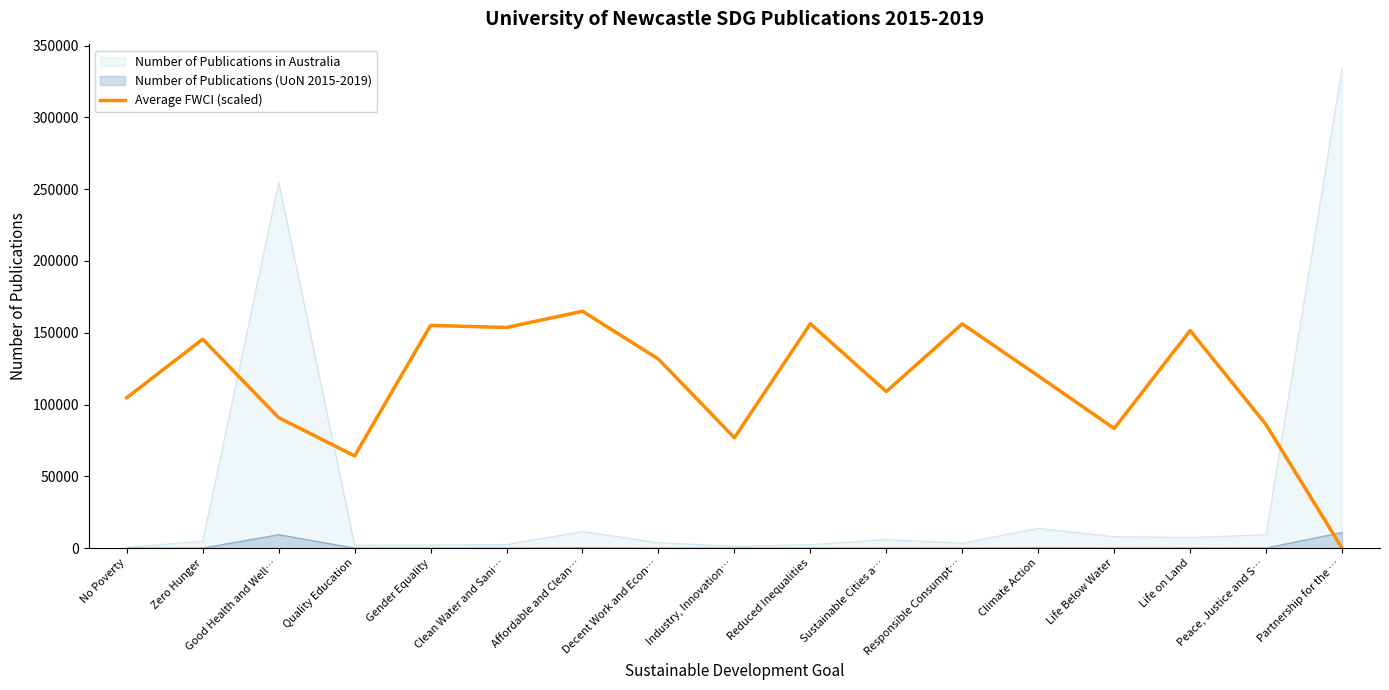

Which series changed the most between Quality Education and Decent Work and Econ…?

Average FWCI (scaled)